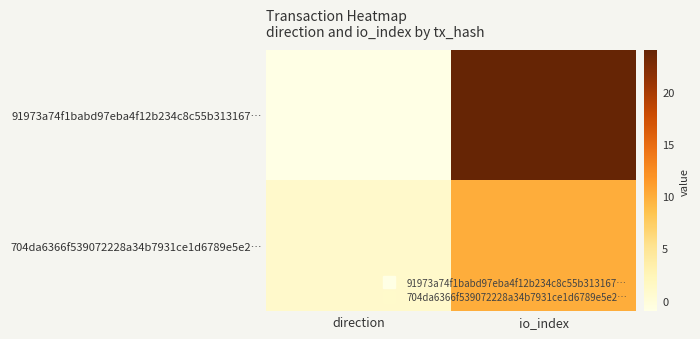

Rank the series by their maximum value, from lowest to highest.

704da6366f539072228a34b7931ce1d6789e5e2…, 91973a74f1babd97eba4f12b234c8c55b313167…